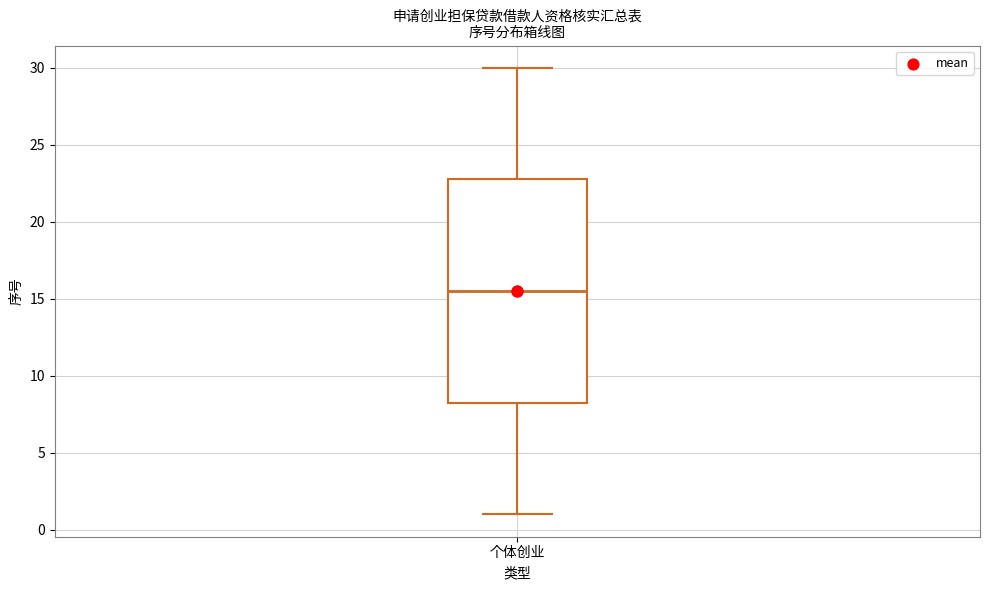

Where is the lower edge of the box for 个体创业 on the y-axis? The values are not printed on the chart, so give them approximately, as read against the axis.

8.5